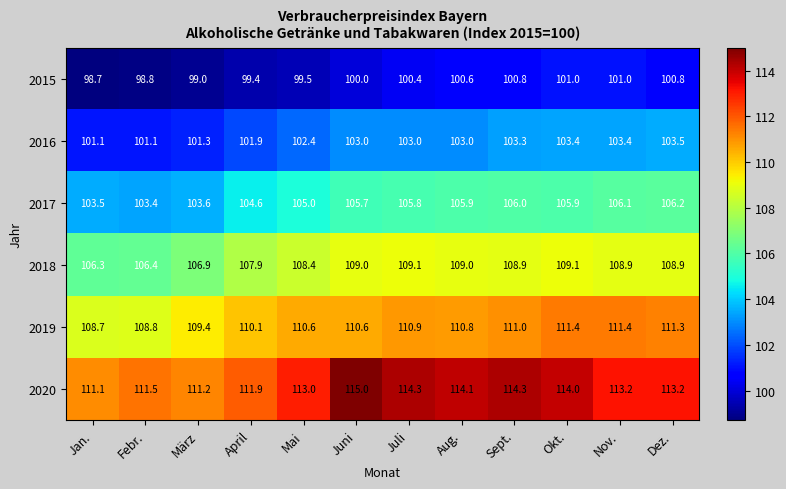

What is the total value across all series at Dez.?

643.9